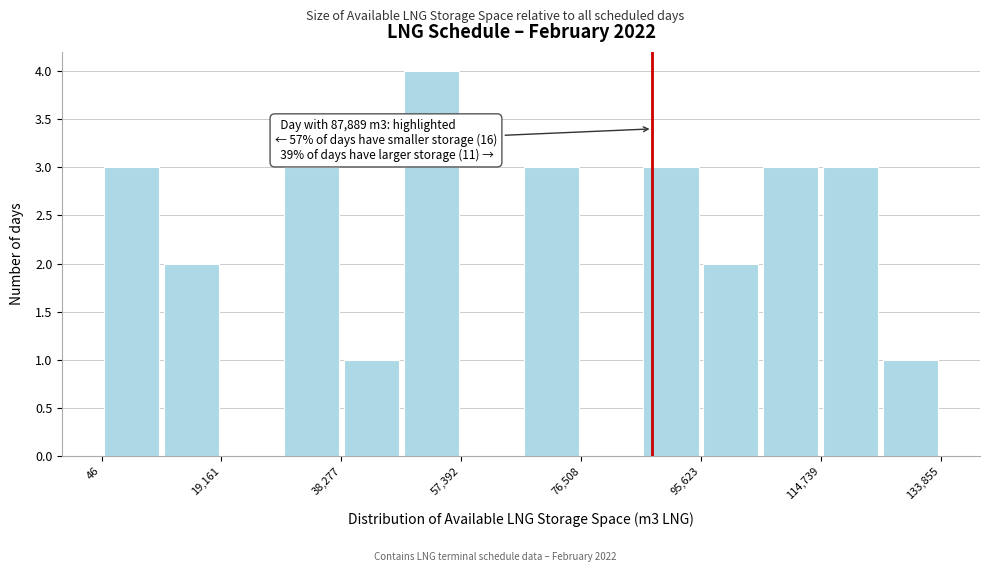

Which range on the x-axis has the tallest bar?

48000 to 58000